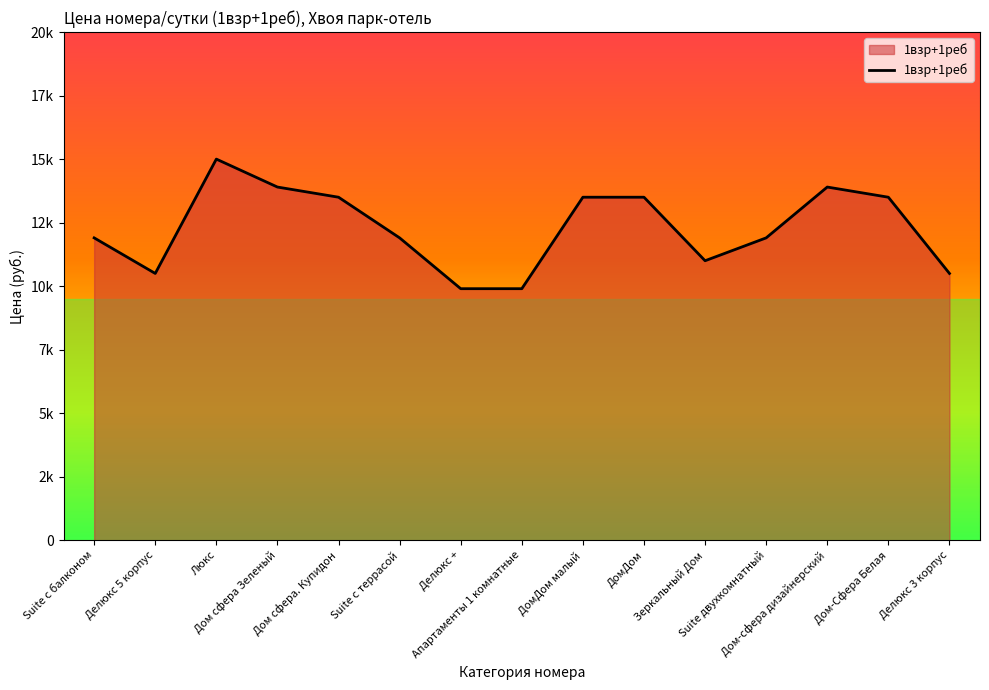

Is it true that the value at Зеркальный Дом is 11000?

True